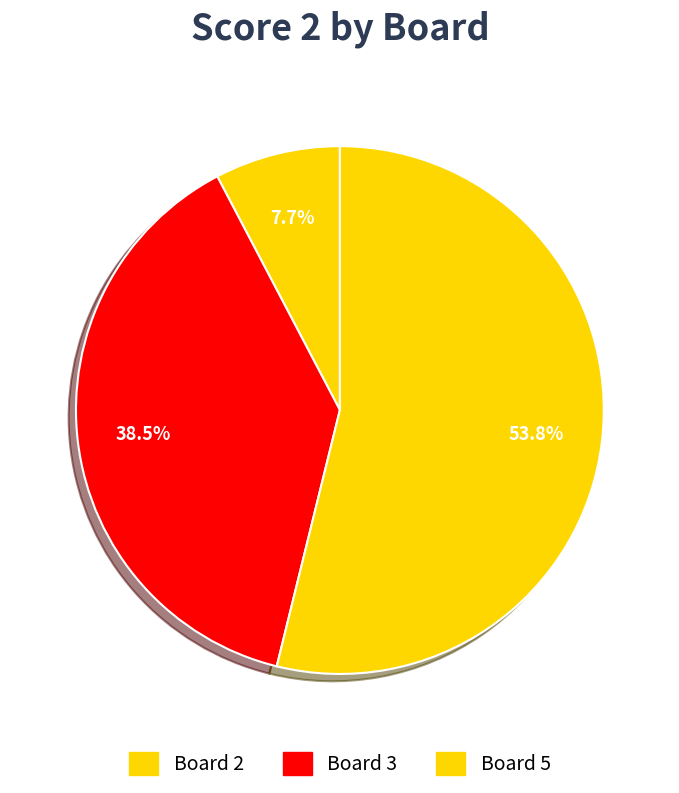

How many segments does this pie chart have?

3